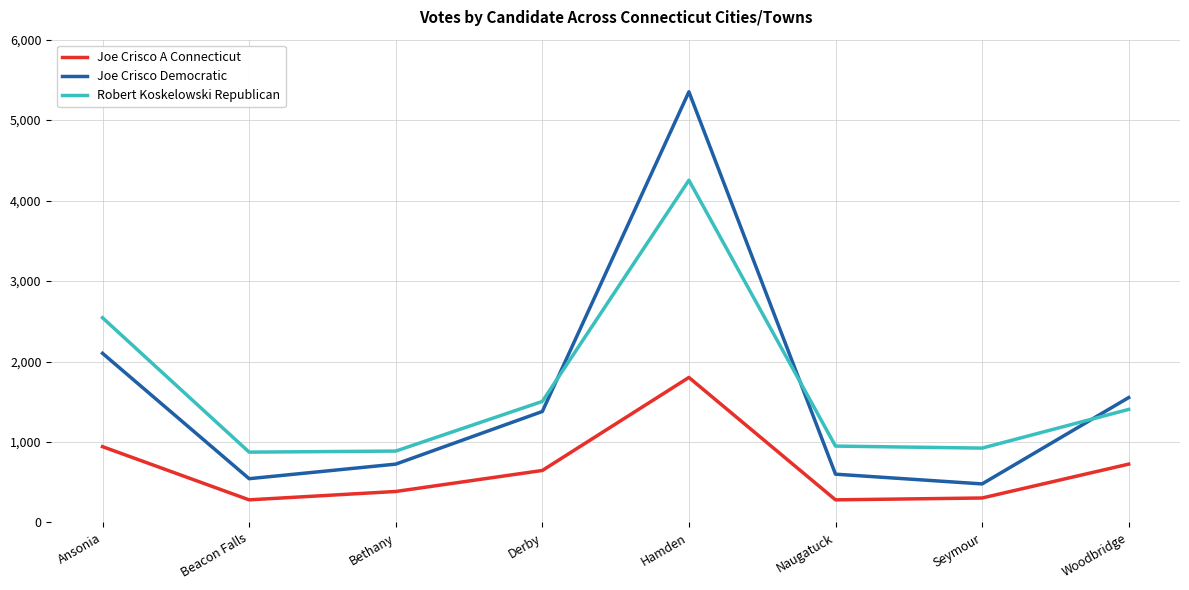

True or false: Joe Crisco A Connecticut and Robert Koskelowski Republican cross at least once.

False